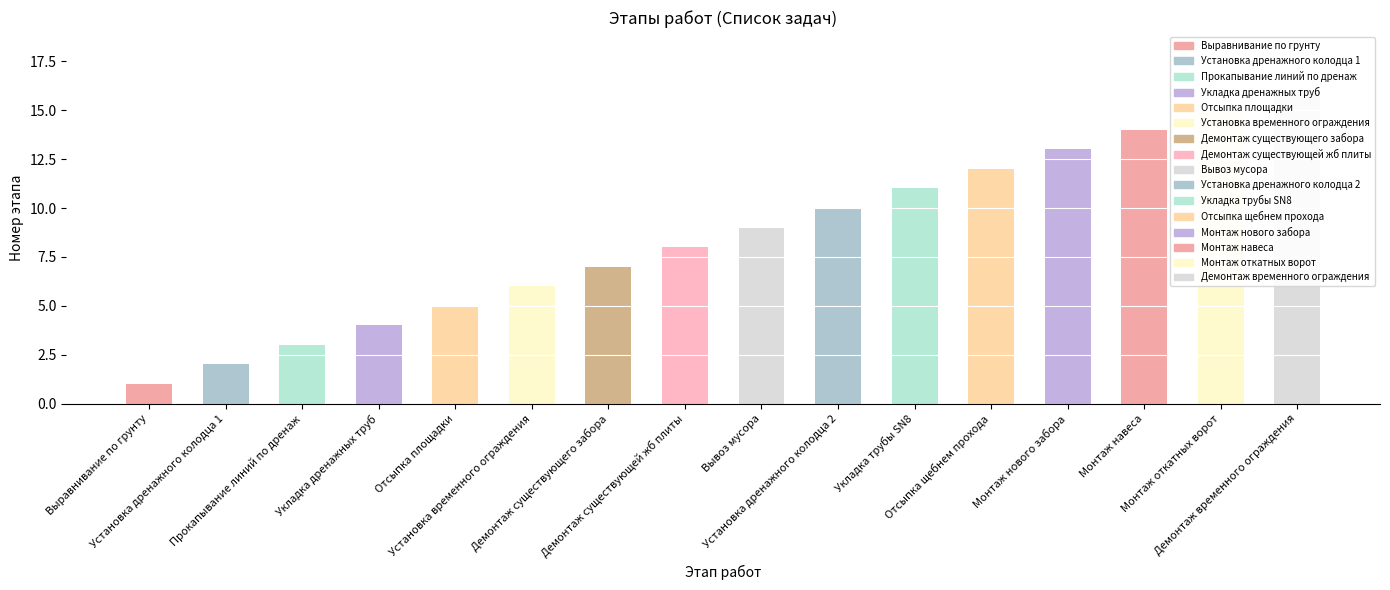

What is the label of the 2nd bar from the right?

Монтаж откатных ворот